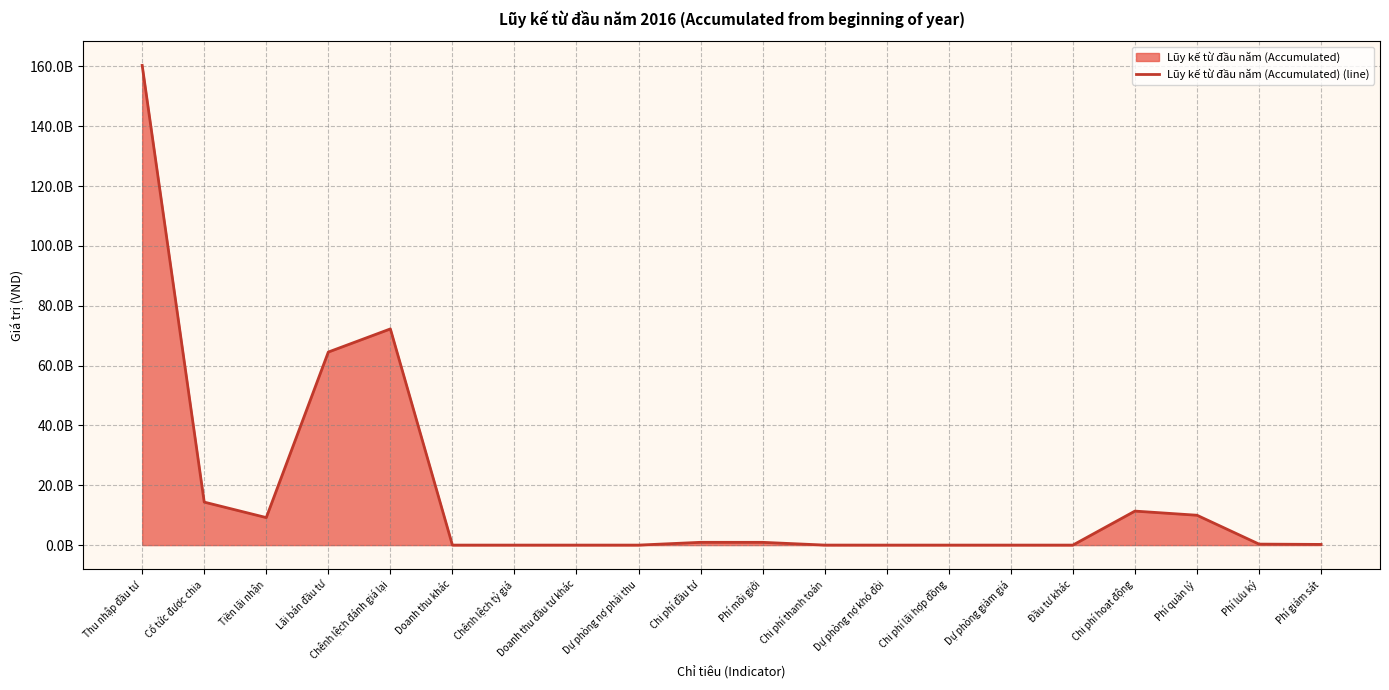

At which category does the data reach its first local valley?

Tiền lãi nhận